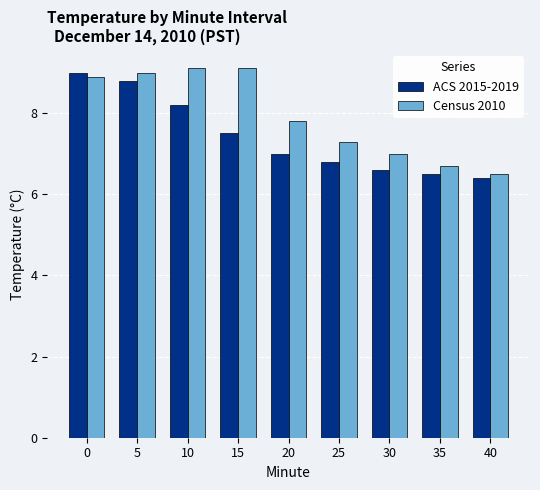

Reading left to right, what are all the values shown in this chart?

ACS 2015-2019: 9.0	8.8	8.2	7.5	7.0	6.8	6.6	6.5	6.4
Census 2010: 8.9	9.0	9.1	9.1	7.8	7.3	7.0	6.7	6.5